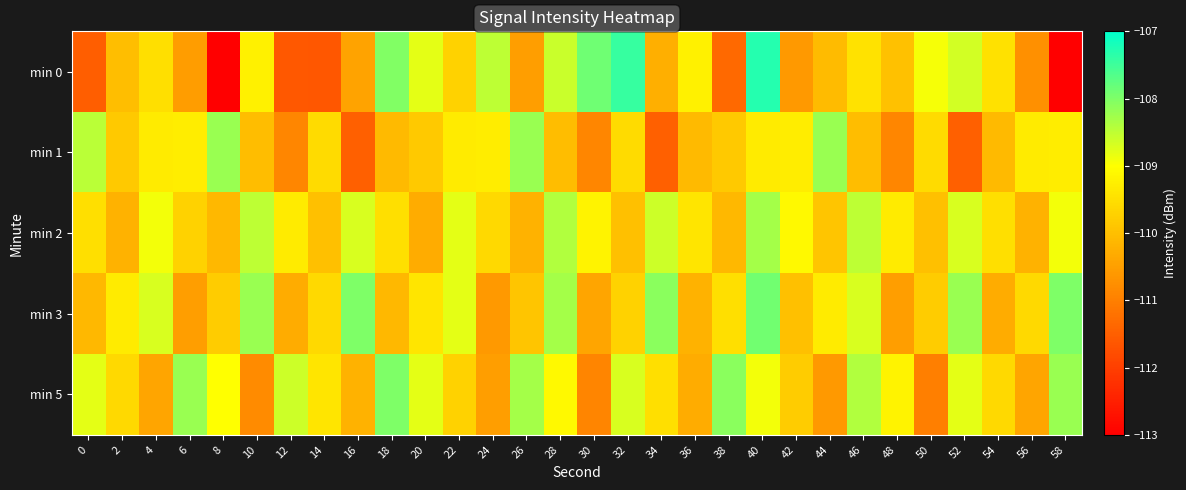

At 22, list the series in order from smallest to largest.

min 0, min 5, min 1, min 2, min 3